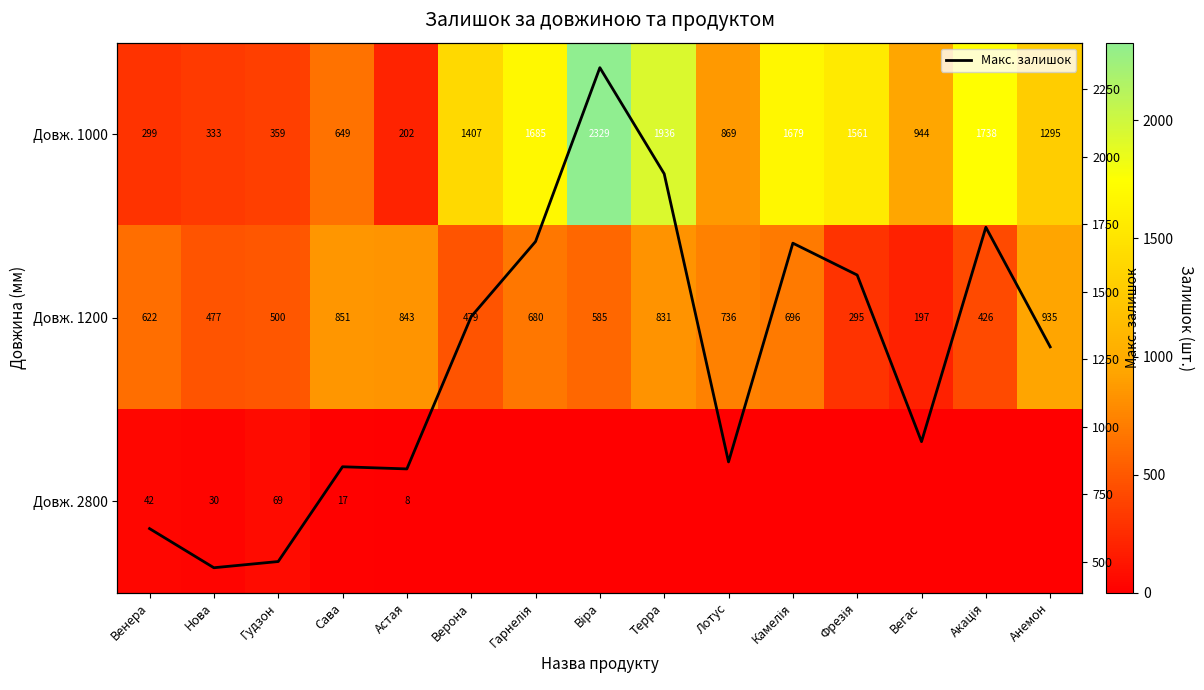

What is the difference between the maximum and minimum values in the Макс. залишок series?

1852